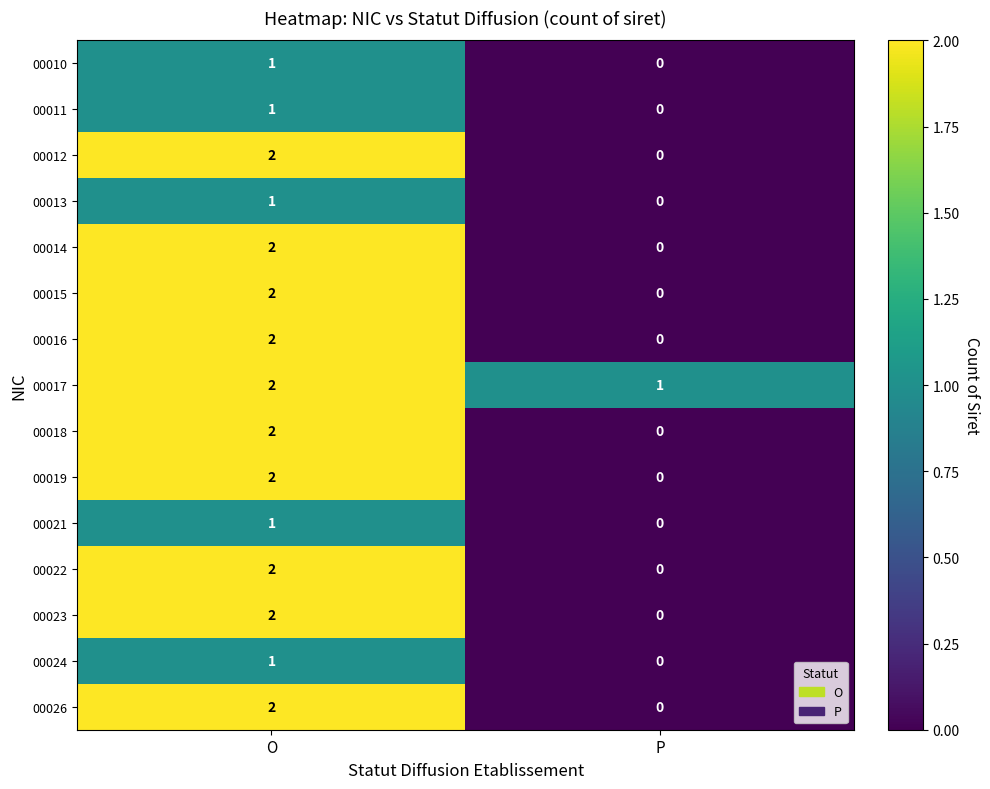

Is the value of 00019 at O greater than the value of 00015 at P?

Yes